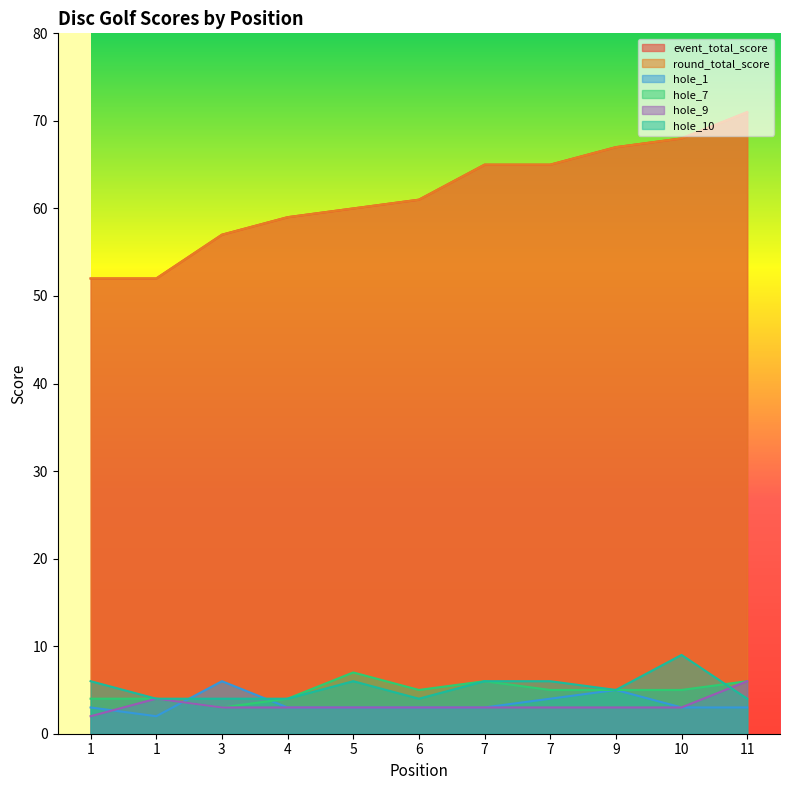

How many hole_9 values are between 3 and 4?

9